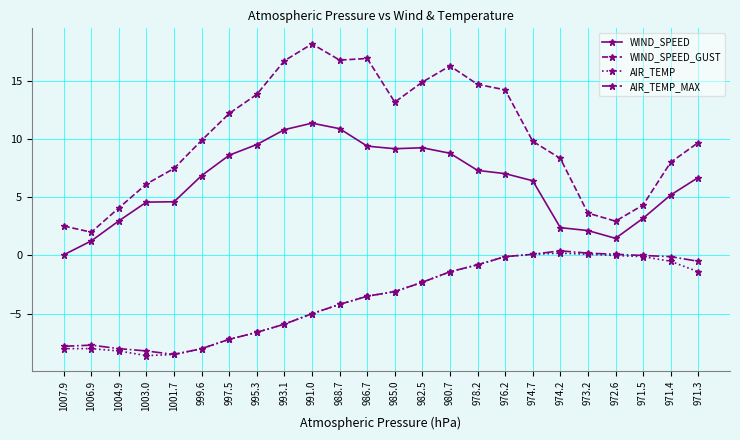

Where is the first local maximum for WIND_SPEED_GUST?

991.0